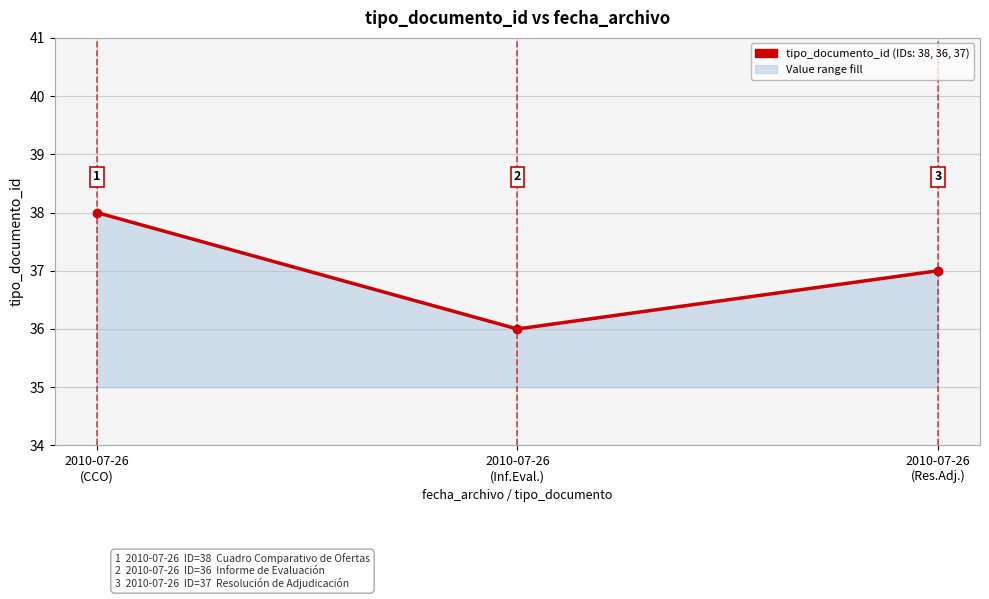

Reading left to right, extract all data points from this chart.

38	36	37